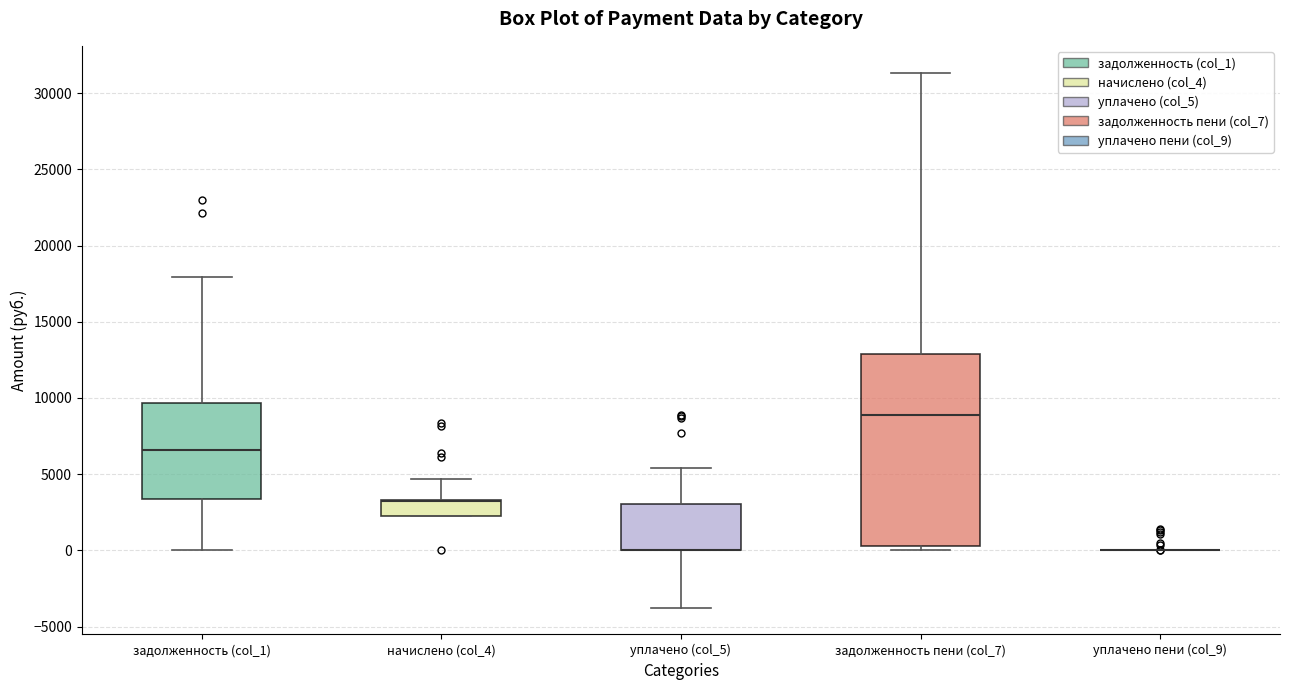

Reading left to right, transcribe this box plot: for each box, give where its median line is, the range the box spans, and where its two whiskers end, as read against the y-axis. The values are not printed on the chart, so give them approximately, as read against the axis.

задолженность (col_1): median 6500, box 3500 to 9500, whiskers 0 to 18000
начислено (col_4): median 3500 (drawn on the box's upper edge), box 2500 to 3500, whiskers 2000 to 4500
уплачено (col_5): median 0 (drawn on the box's lower edge), box 0 to 3000, whiskers -4000 to 5500
задолженность пени (col_7): median 9000, box 500 to 13000, whiskers 0 to 31500
уплачено пени (col_9): box collapsed to a line at 0, whiskers 0 to 0